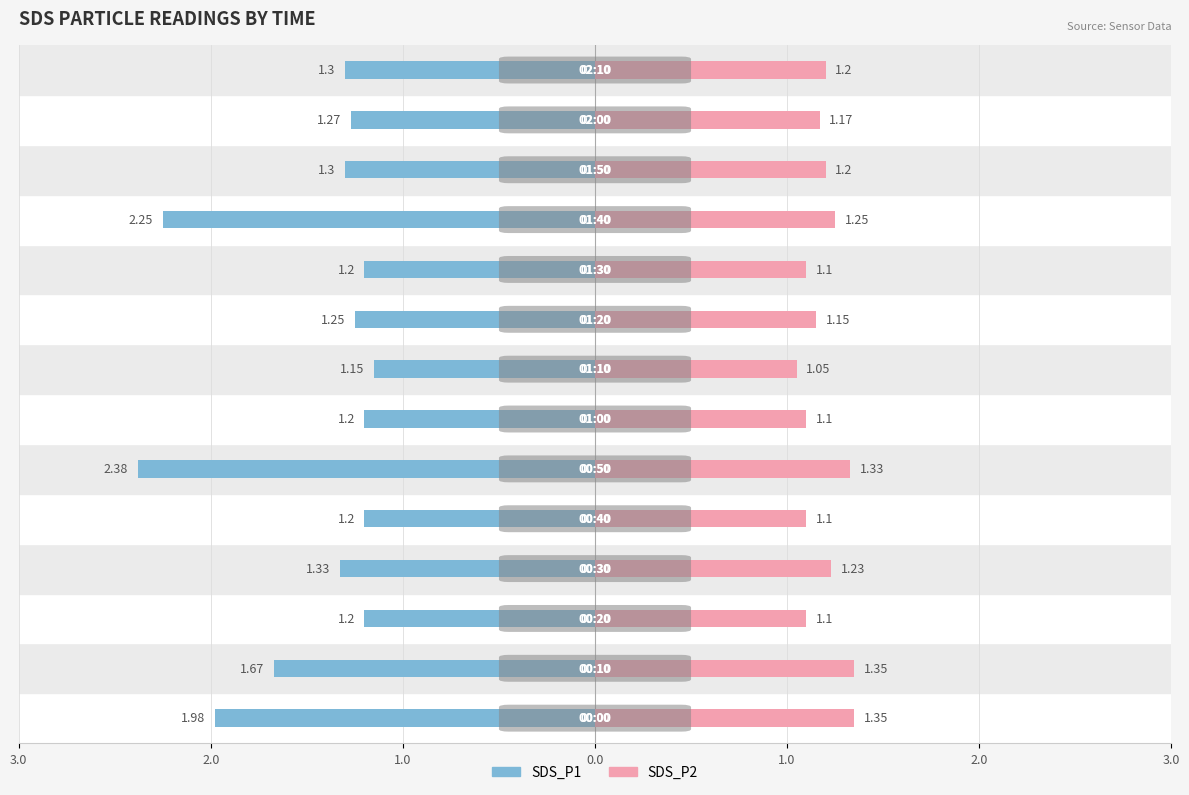

What is the difference between the maximum and minimum values in the SDS_P1 series?

1.2